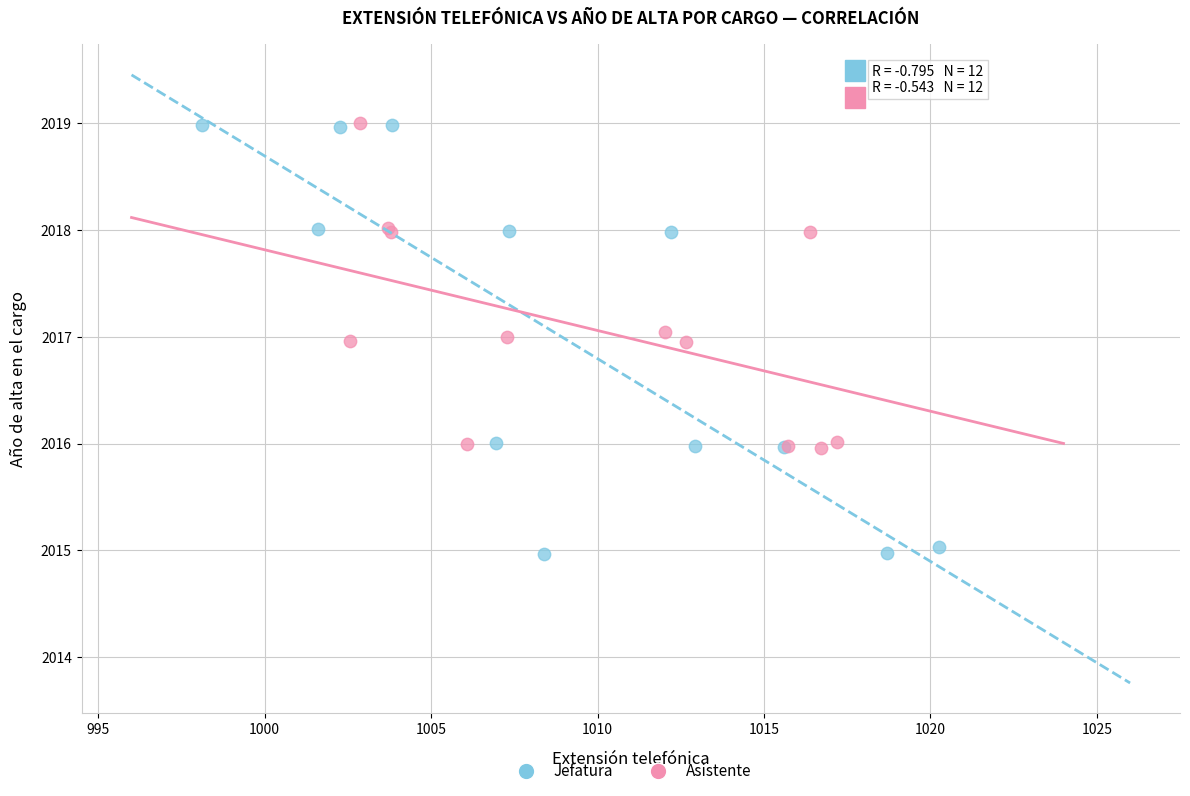

Which series contains the lowest Y value?

Jefatura